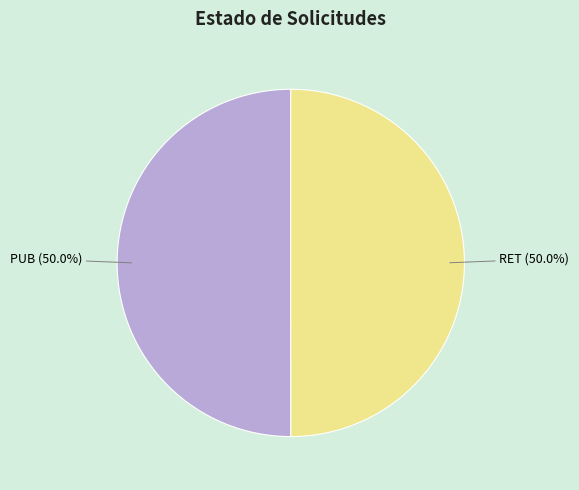

True or false: PUB accounts for 50% of the total.

True